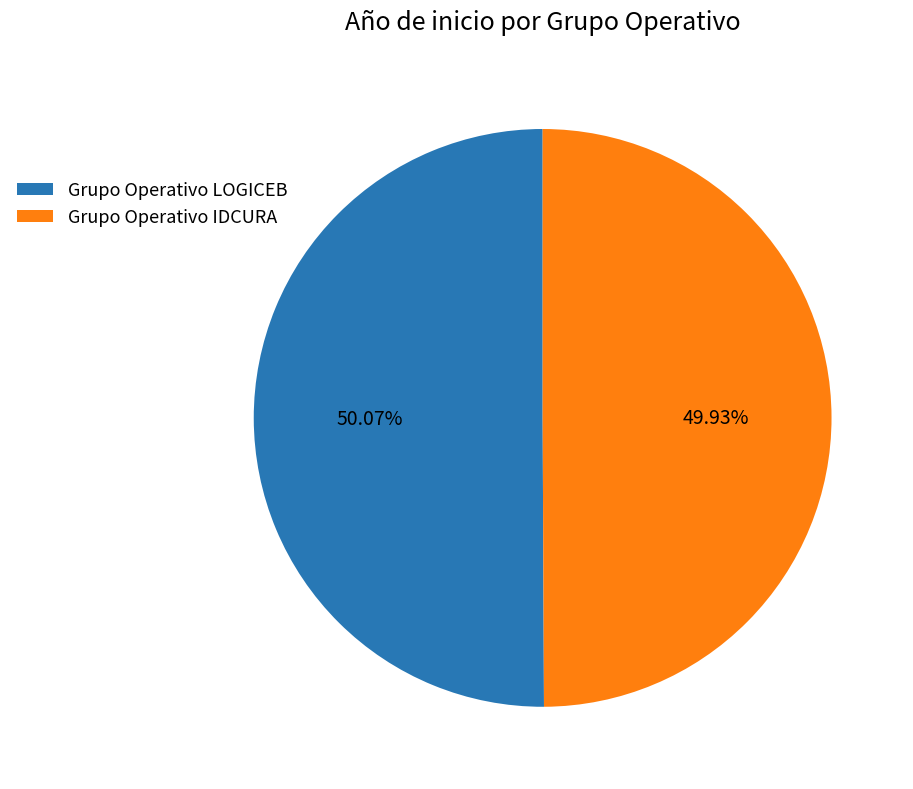

Is there a majority slice in this chart?

Yes